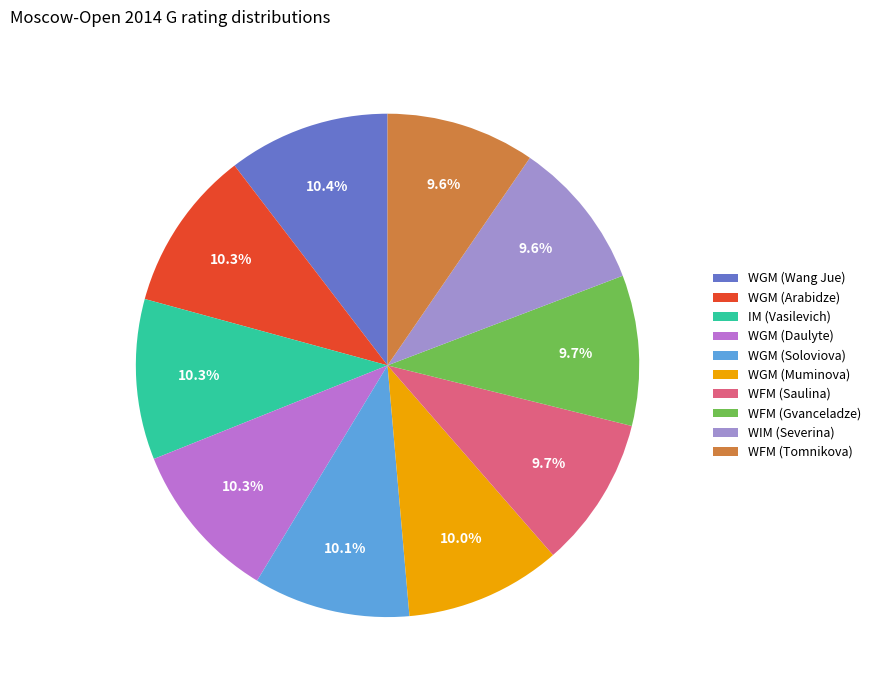

Does WFM (Saulina) account for over 50% of the chart?

No